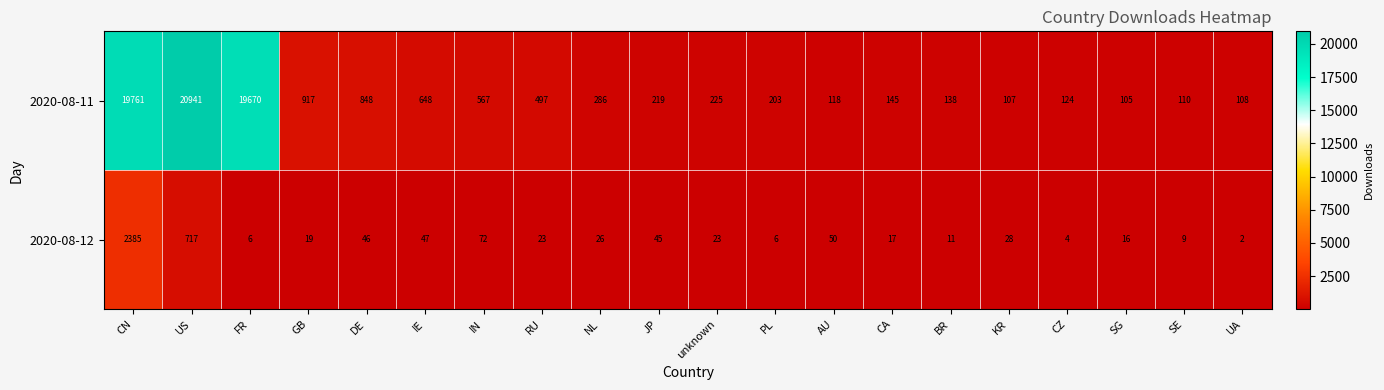

What is the sum of the 2020-08-11 values at UA and SE?

218